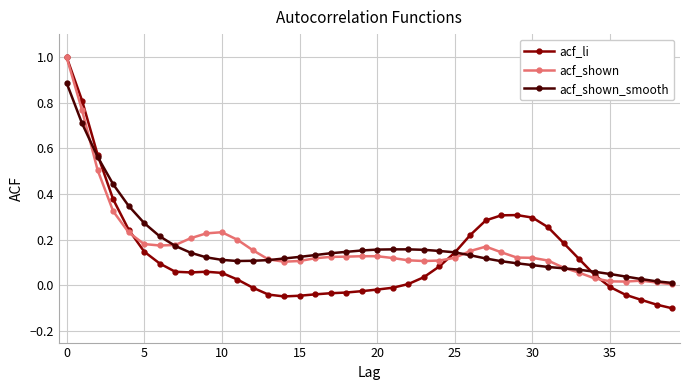

True or false: acf_li has more than 1 interior local peaks.

True